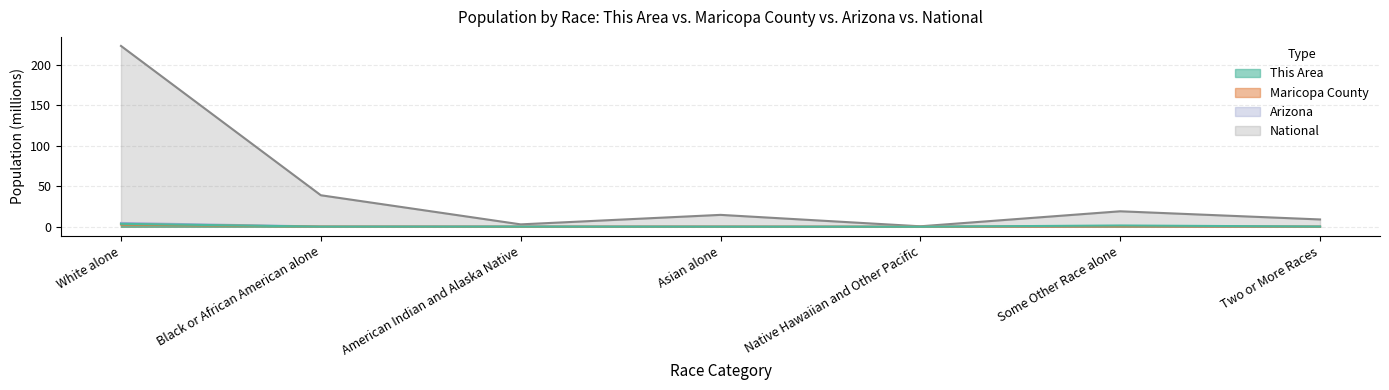

At which category is the sum across all series the highest?

White alone